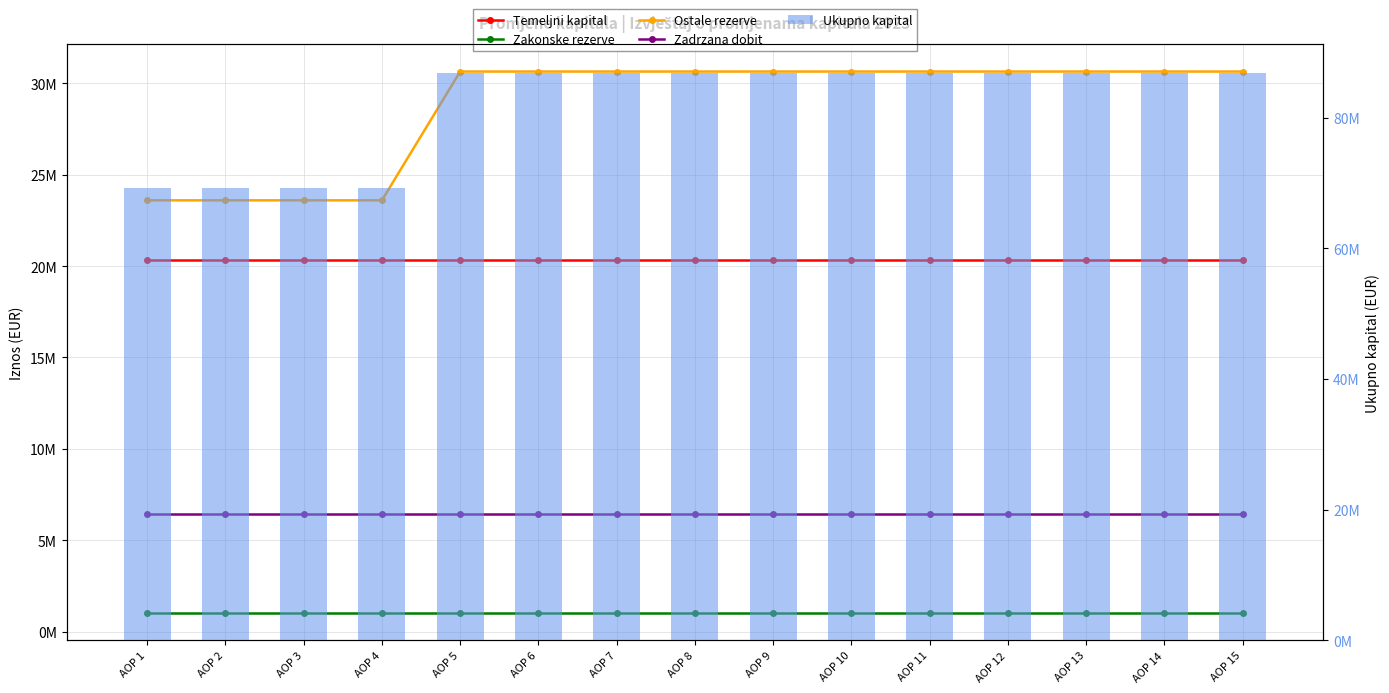

At which category is the sum across all series the highest?

AOP 5